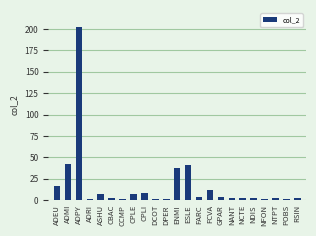

The chart shows a value of 68 at ENMI. True or false?

False